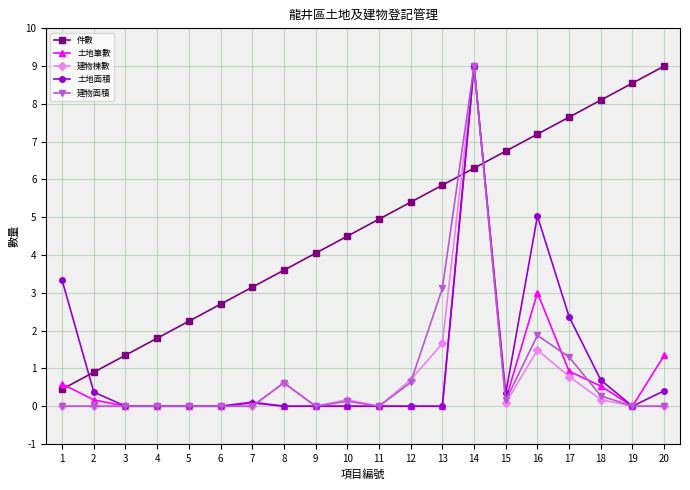

True or false: 件數 has more than 0 points higher than both neighbors.

False